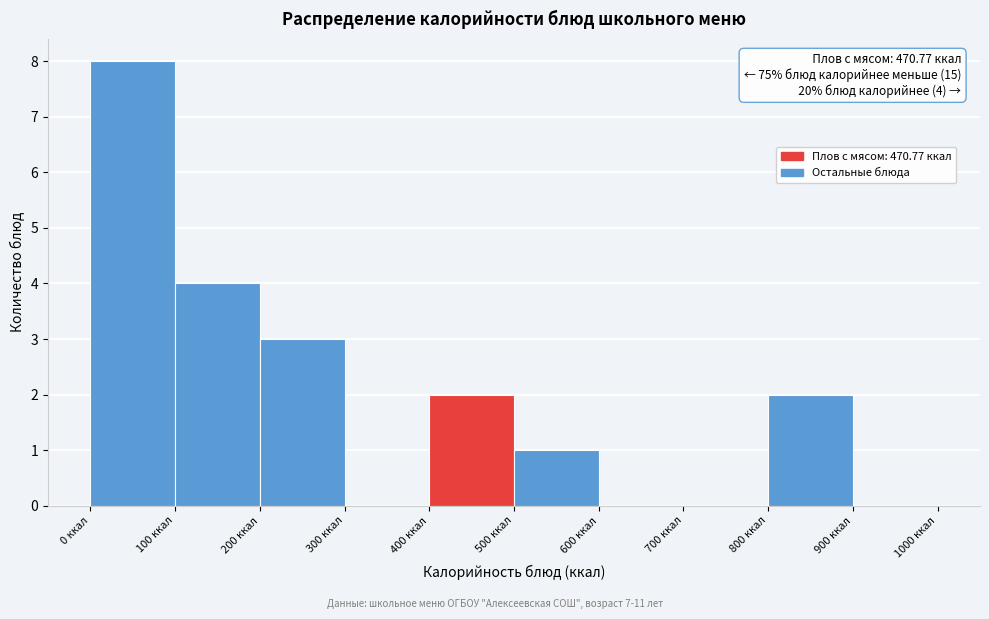

Over which range of the x-axis is the bar tallest?

0 to 100